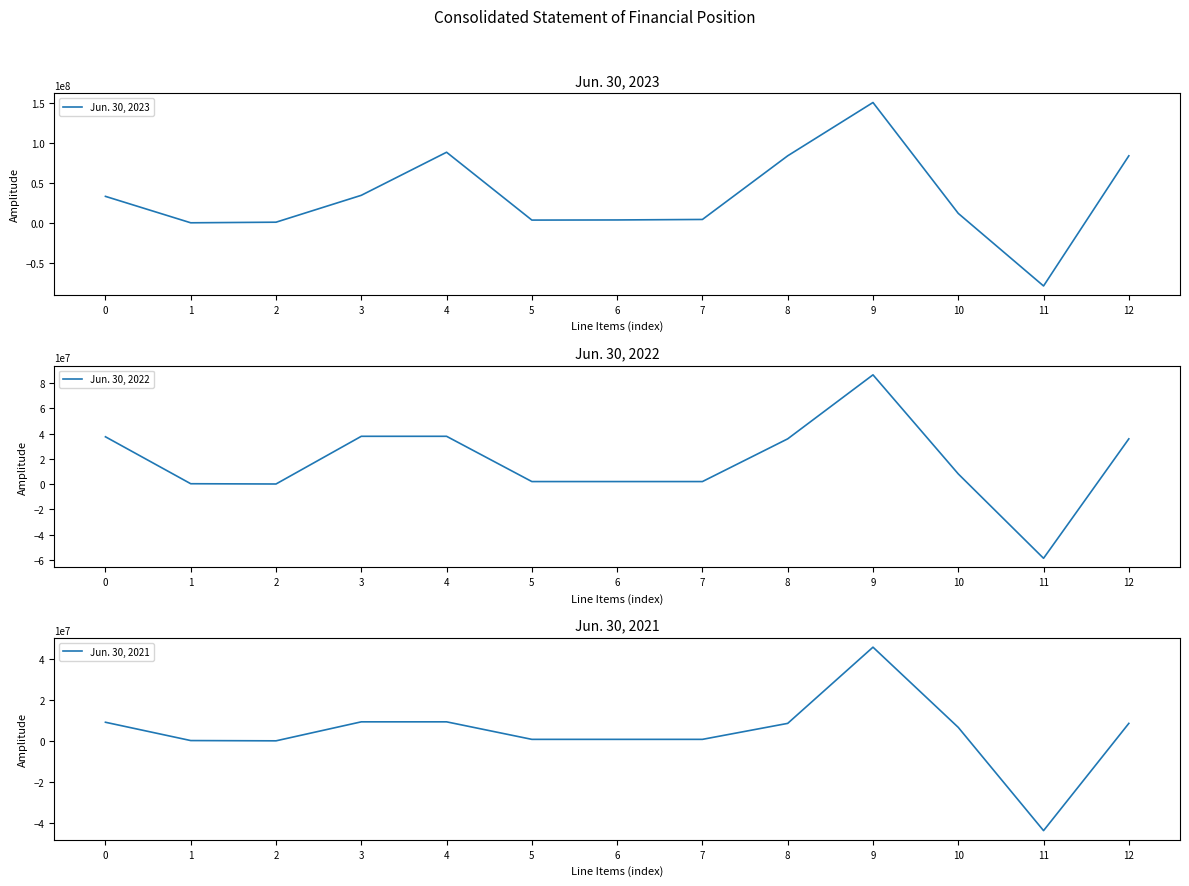

At 9, list the series in order from largest to smallest.

Jun. 30, 2023, Jun. 30, 2022, Jun. 30, 2021